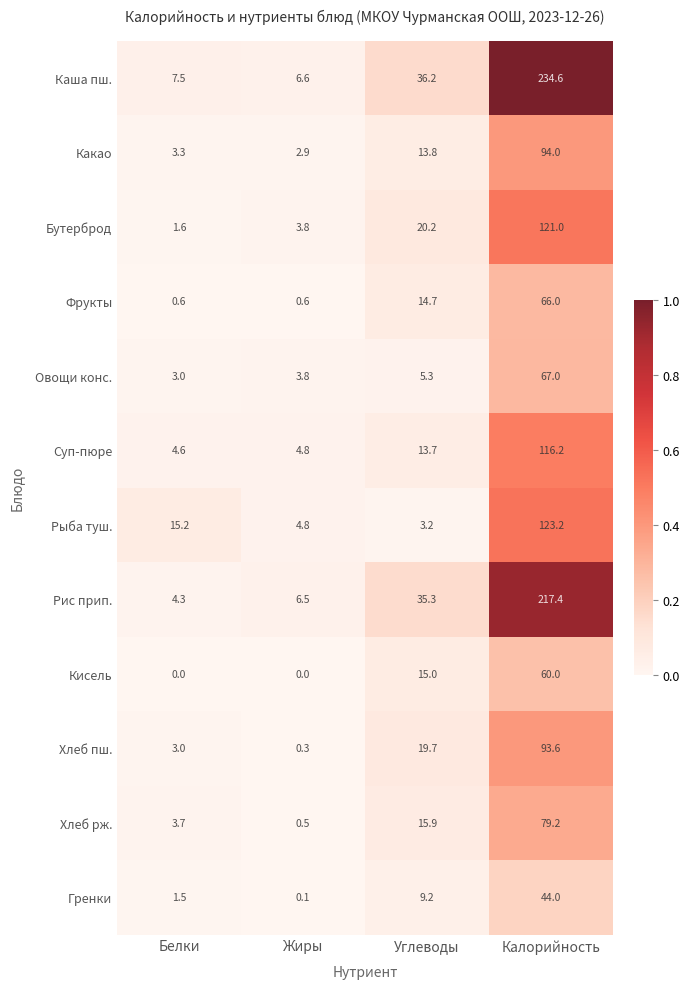

Rank the series by their maximum value, from lowest to highest.

Гренки, Кисель, Фрукты, Овощи конс., Хлеб рж., Хлеб пш., Какао, Суп-пюре, Бутерброд, Рыба туш., Рис прип., Каша пш.